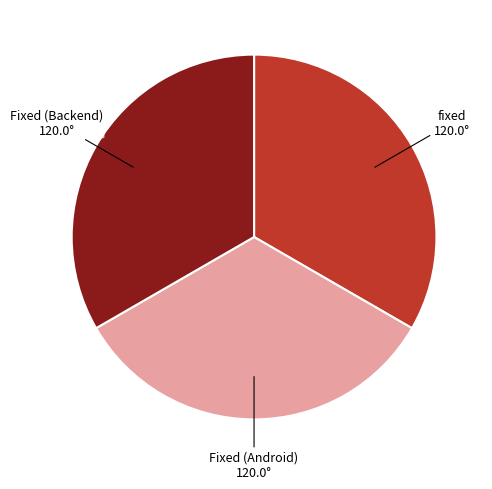

Is there a majority slice in this chart?

No